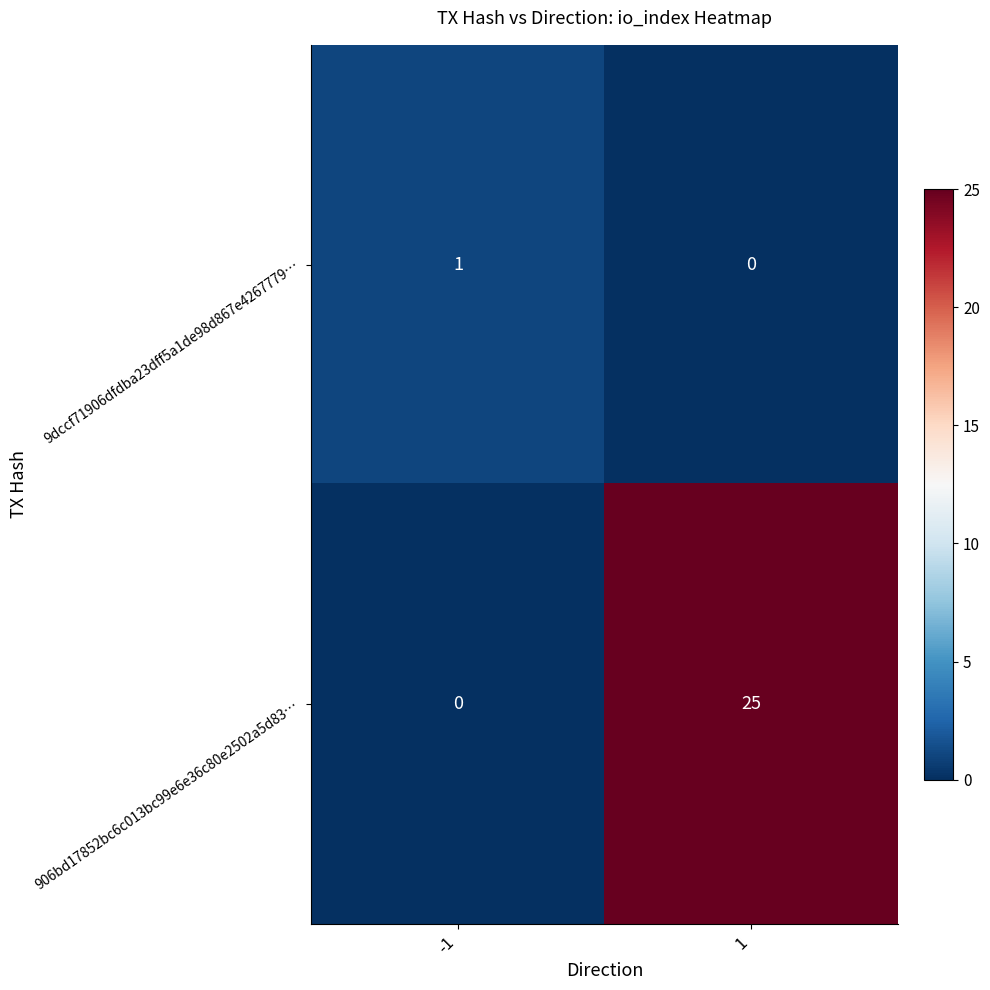

Reading right to left, transcribe all the data shown in this chart.

9dccf71906dfdba23dff5a1de98d867e4267779…: 1=0	-1=1
906bd17852bc6c013bc99e6e36c80e2502a5d83…: 1=25	-1=0